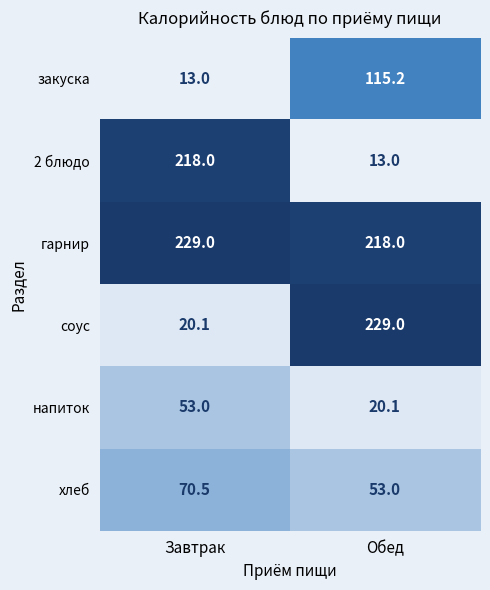

Is the value of закуска at Завтрак greater than the value of напиток at Завтрак?

No